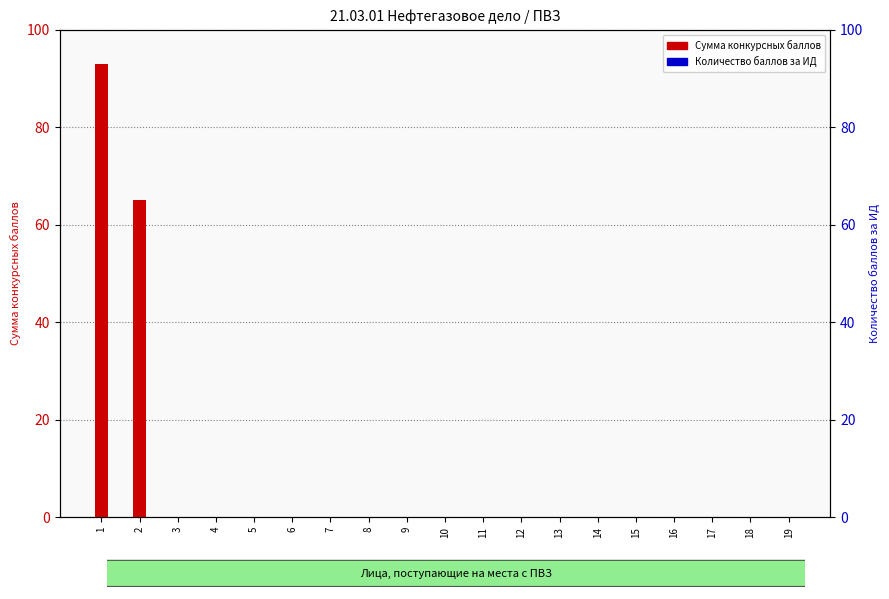

Which series has the widest spread of values?

Сумма конкурсных баллов